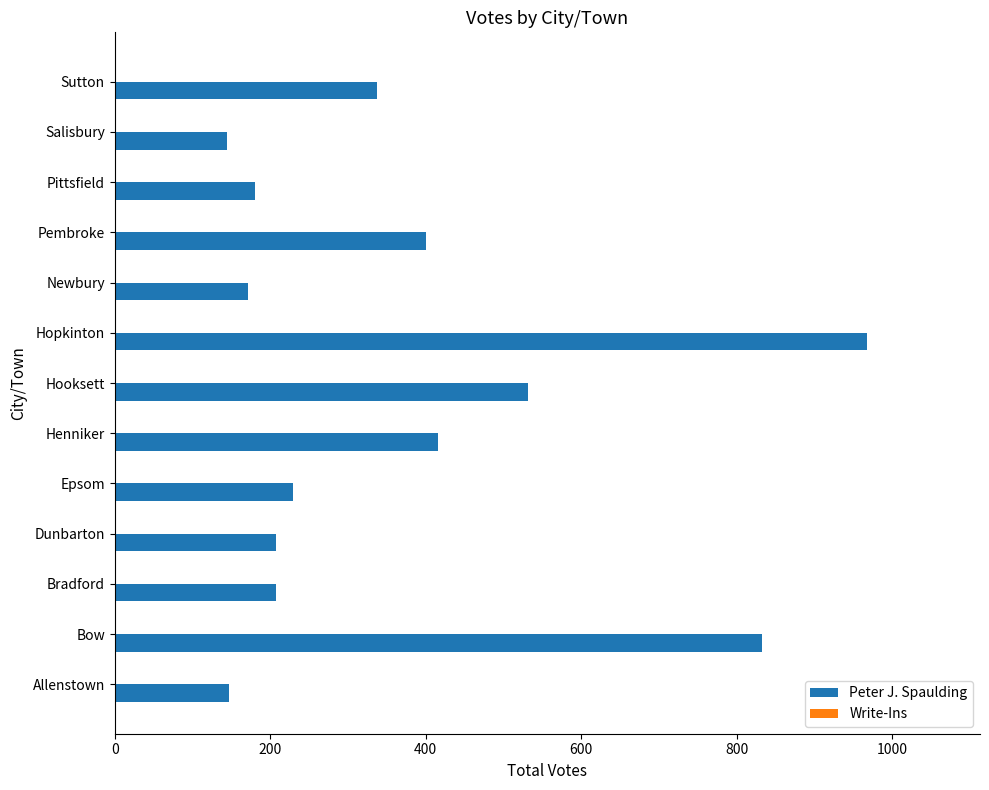

Which label corresponds to the largest value in the chart?

Hopkinton